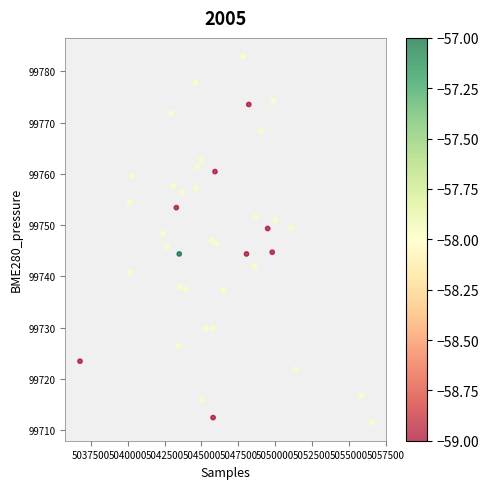

What is the range of Y values (max minus min)?

71.4